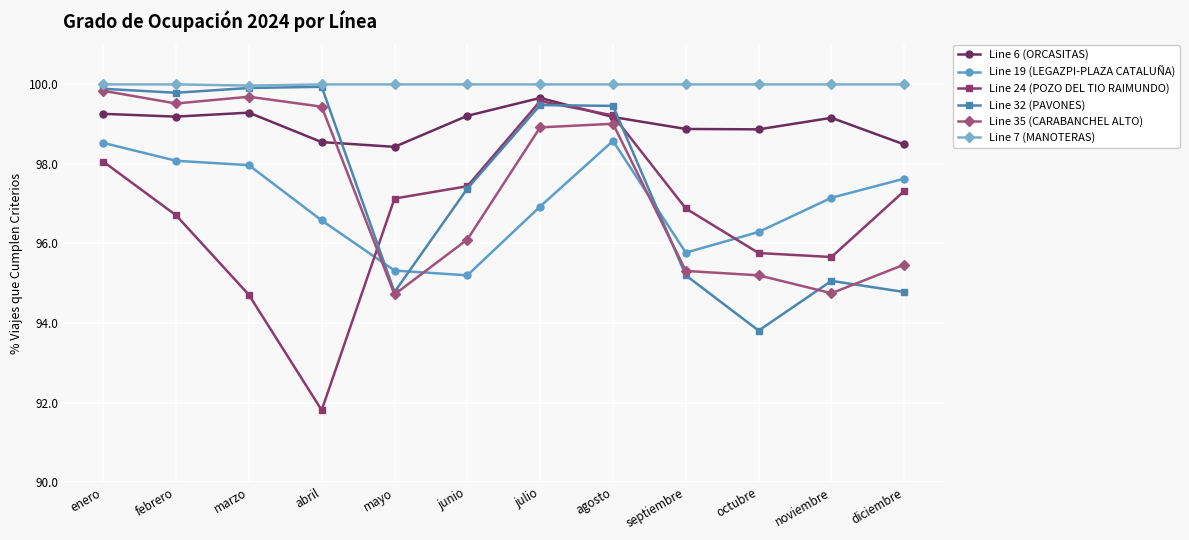

True or false: Line 7 (MANOTERAS) and Line 19 (LEGAZPI-PLAZA CATALUÑA) cross at least once.

False